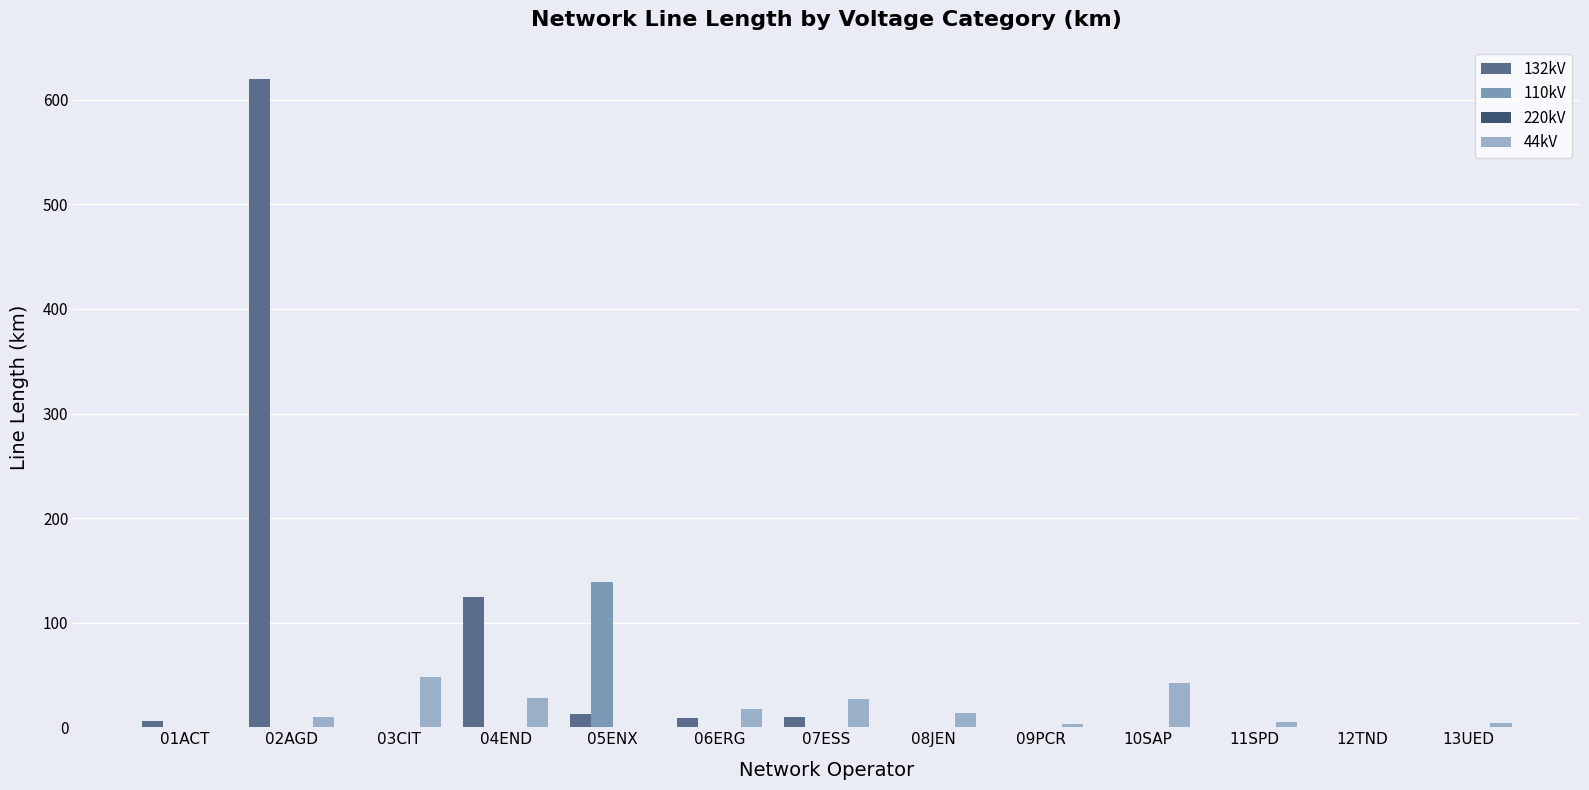

What is the maximum value for 110kV?

139.0